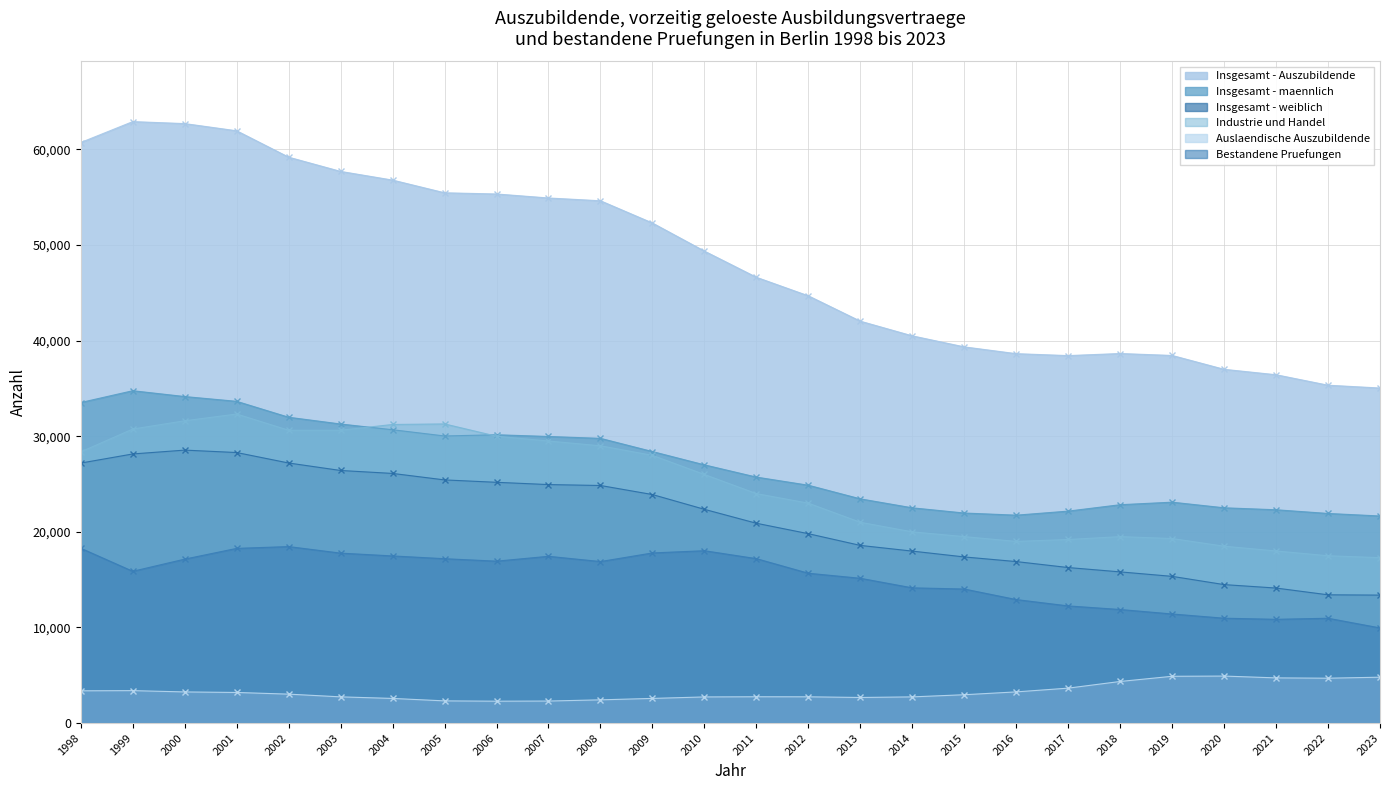

What is the total value across all series at 2019?

112493